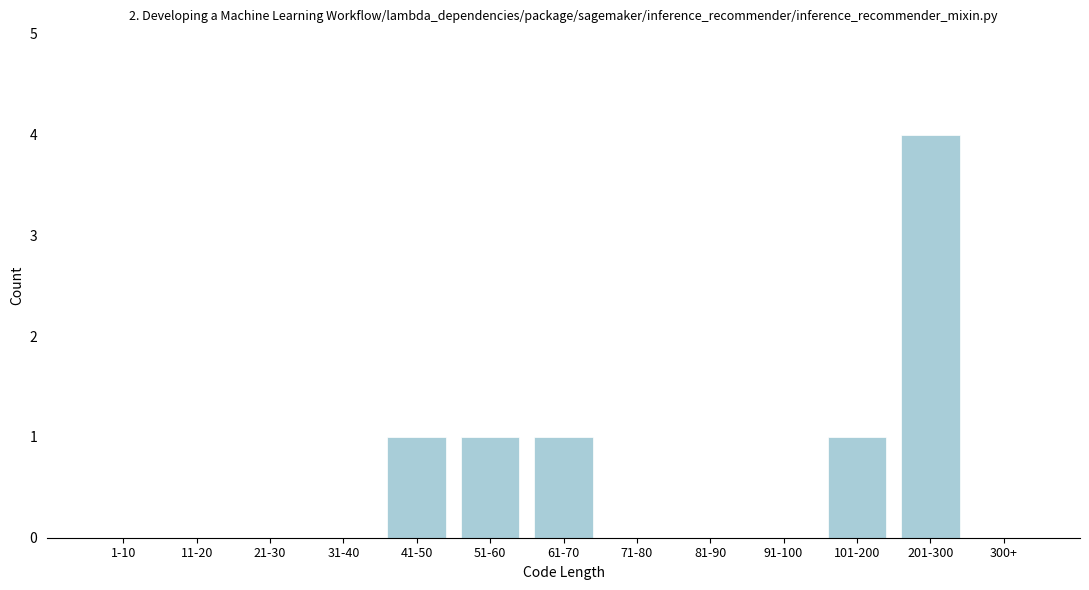

Reading left to right, what are all the values shown in this chart?

1-10=0	11-20=0	21-30=0	31-40=0	41-50=1	51-60=1	61-70=1	71-80=0	81-90=0	91-100=0	101-200=1	201-300=4	300+=0